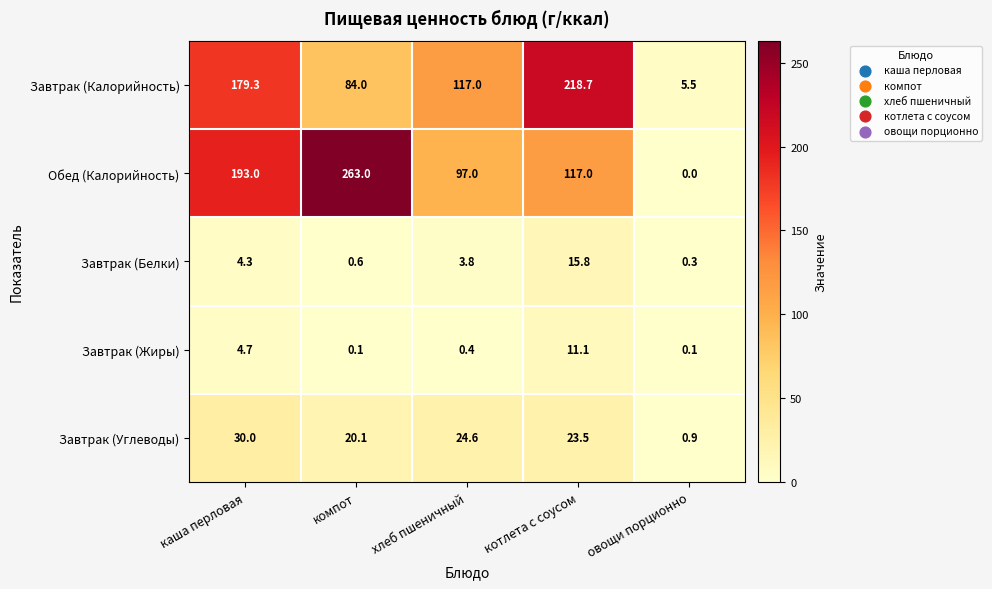

What is the sum of all Завтрак (Калорийность) values?

604.5